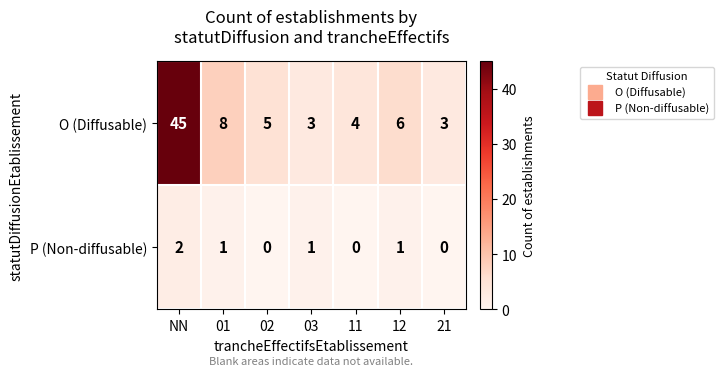

What is the sum of all P (Non-diffusable) values?

5